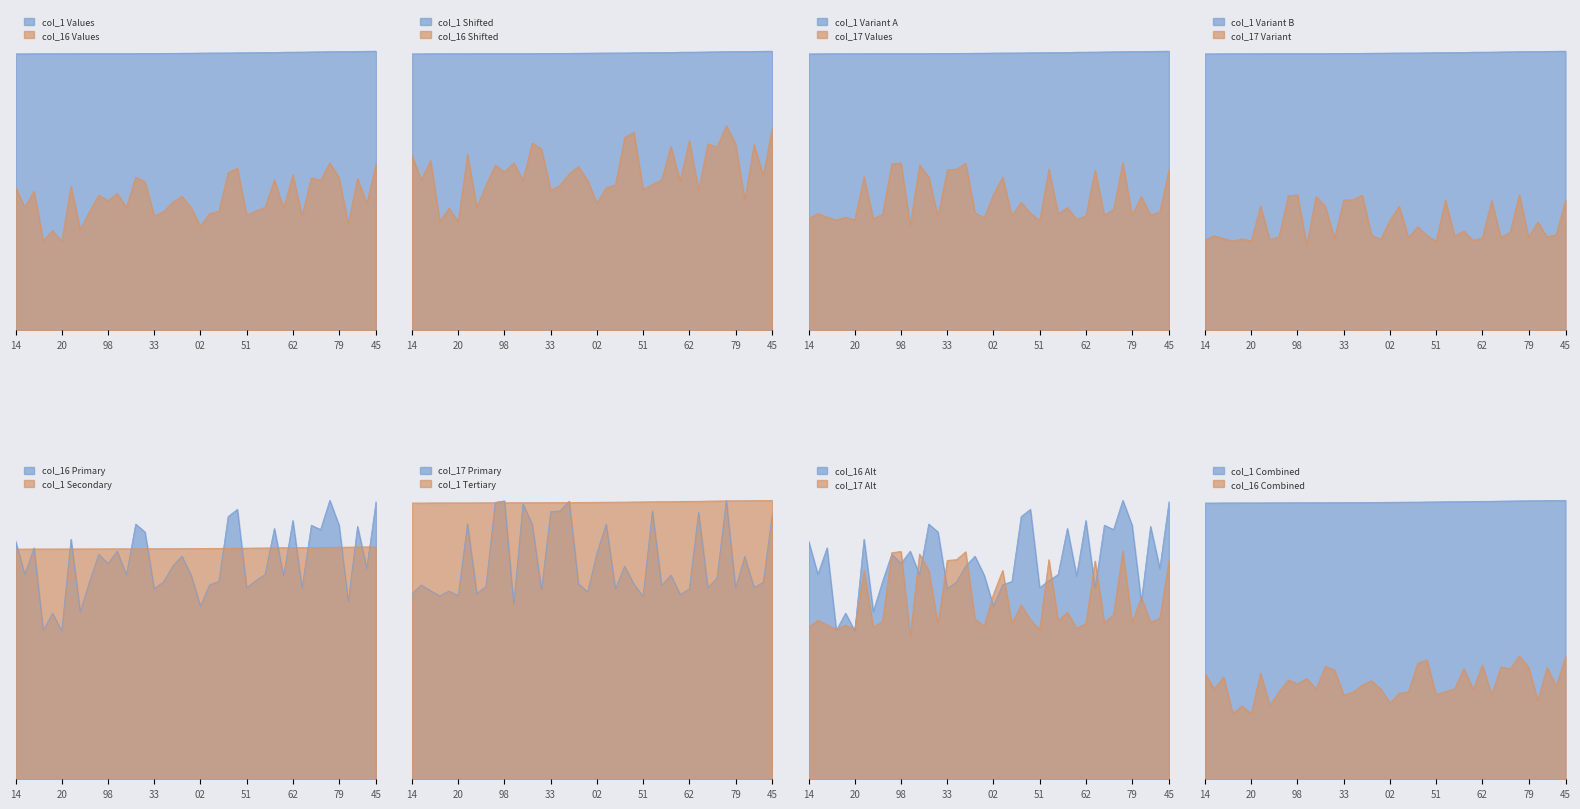

How many values in the col_16 series are below 45?

19